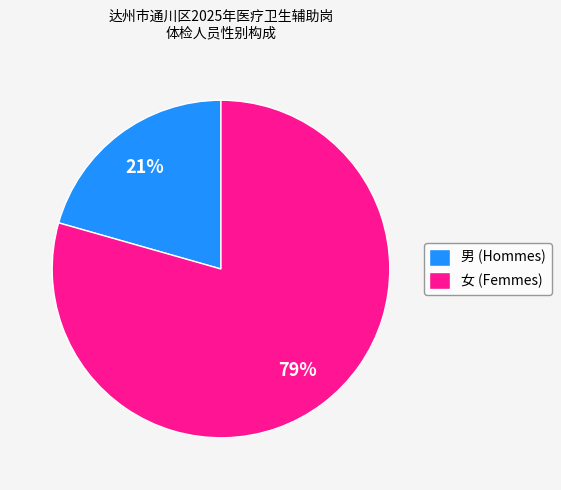

Combined, do 女 and 男 account for over 50%?

Yes